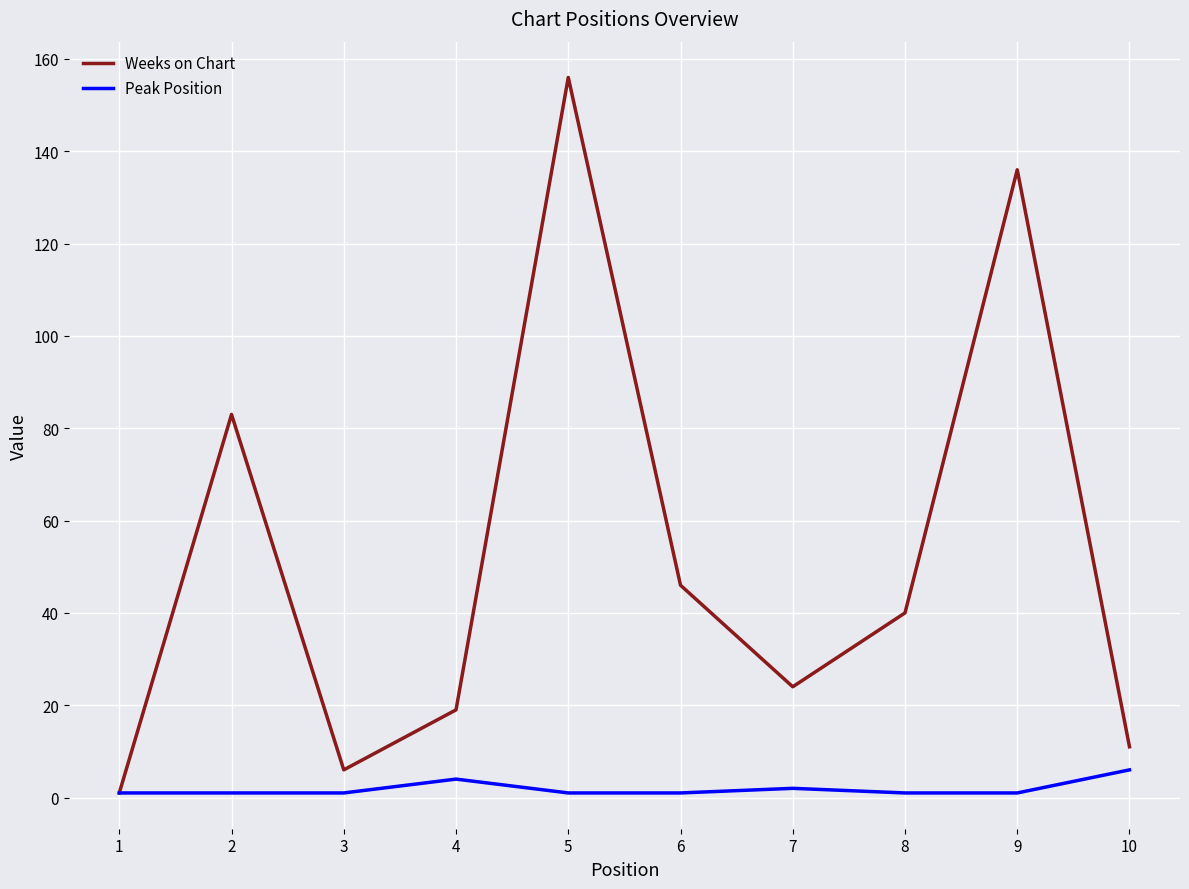

The value of Weeks on Chart at 3 is 6. True or false?

True